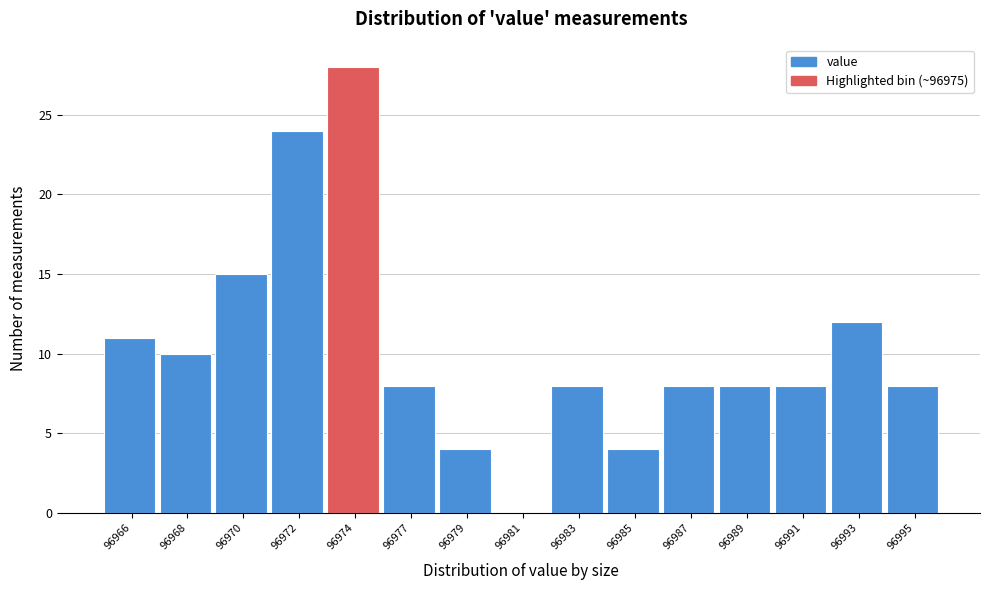

Reading right to left, extract all data points from this chart.

96995=8	96993=12	96991=8	96989=8	96987=8	96985=4	96983=8	96981=0	96979=4	96977=8	96974=28	96972=24	96970=15	96968=10	96966=11